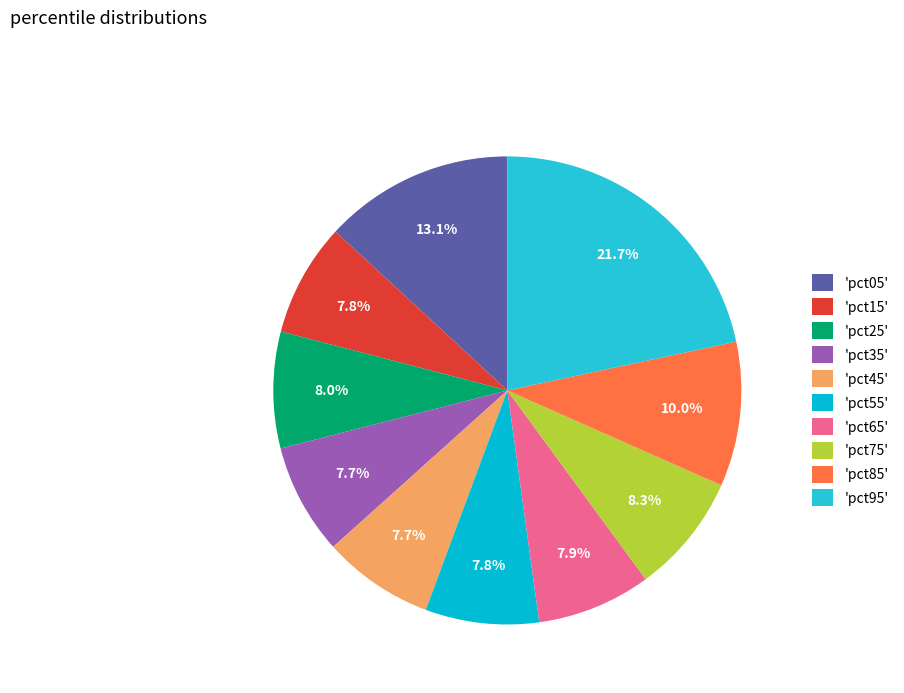

Count the number of slices in the pie.

10